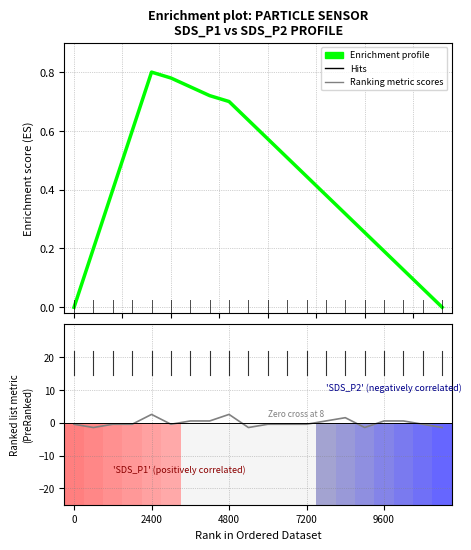

How many data points does each series have?

20